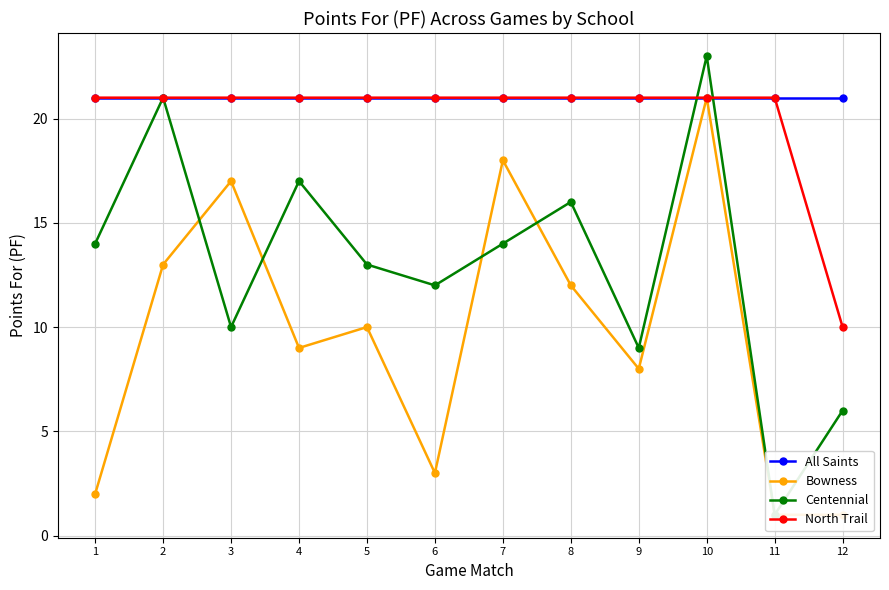

Between 1 and 10, which series saw the biggest shift?

Bowness